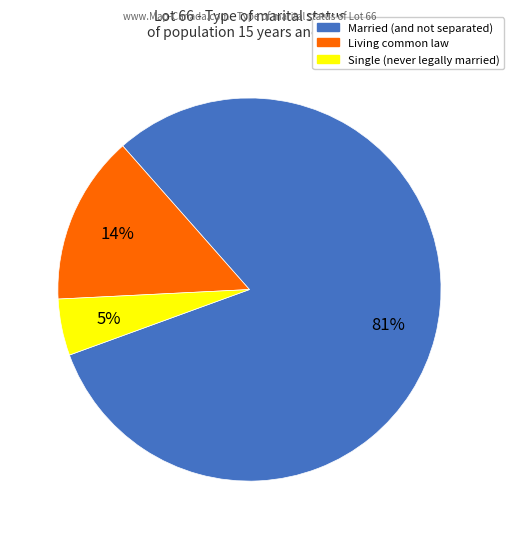

To the nearest percent, what is the difference between the largest and smallest slice percentages?

76%